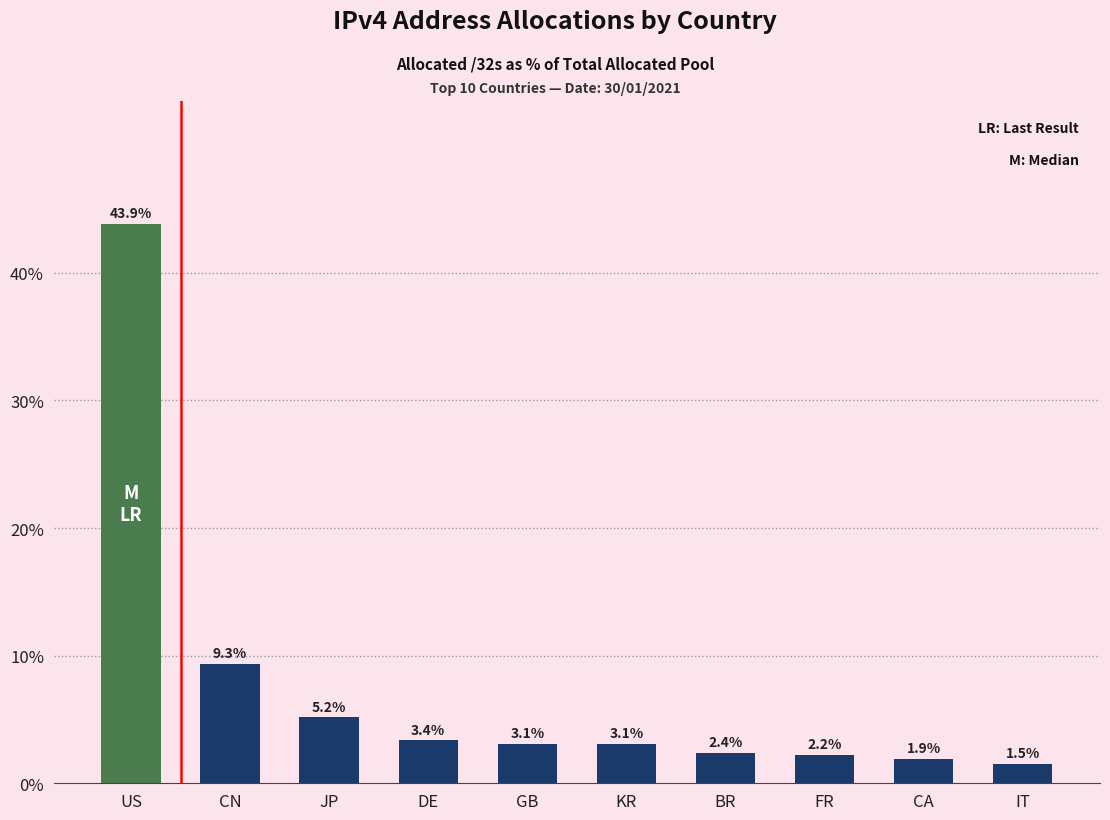

The value at KR is 5.0. True or false?

False